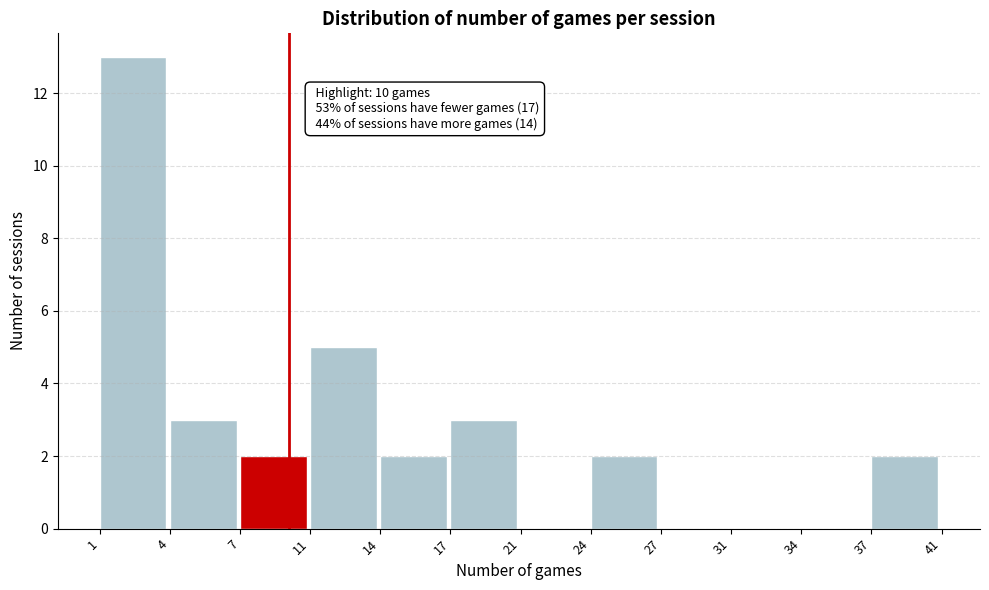

Reading left to right, transcribe all the data shown in this chart.

1=13	4=3	7=2	11=5	14=2	17=3	21=0	24=2	27=0	31=0	34=0	37=2